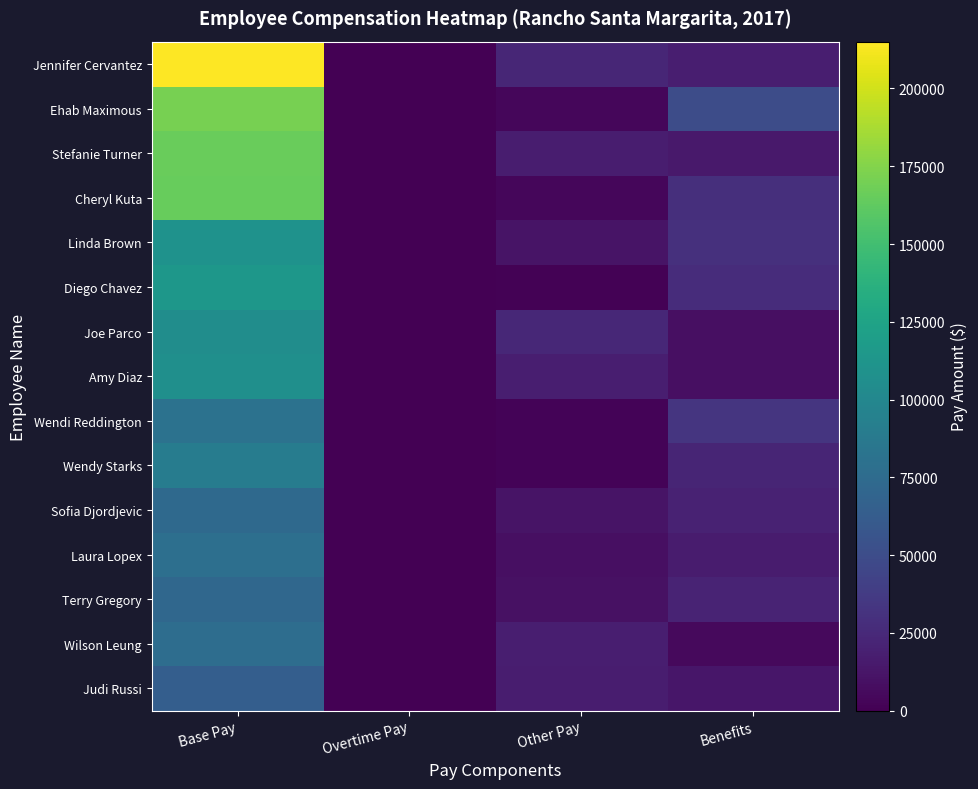

What is the spread (max minus min) of values at Other Pay?

23105